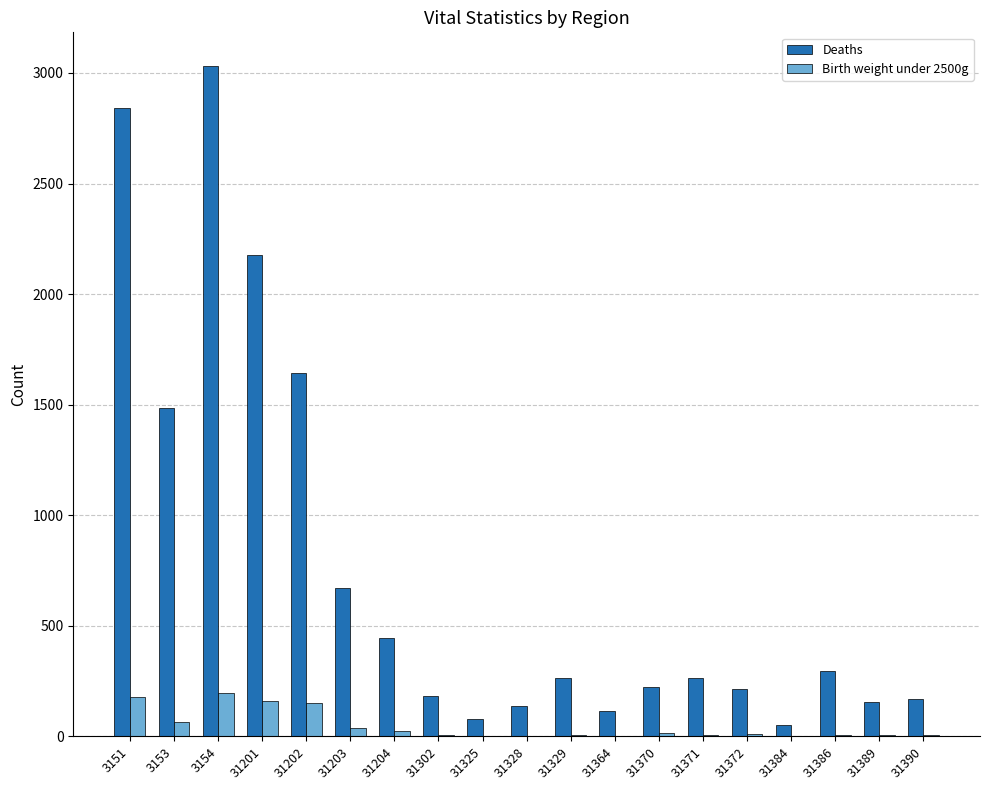

Between 31204 and 31325, which series saw the biggest shift?

Deaths